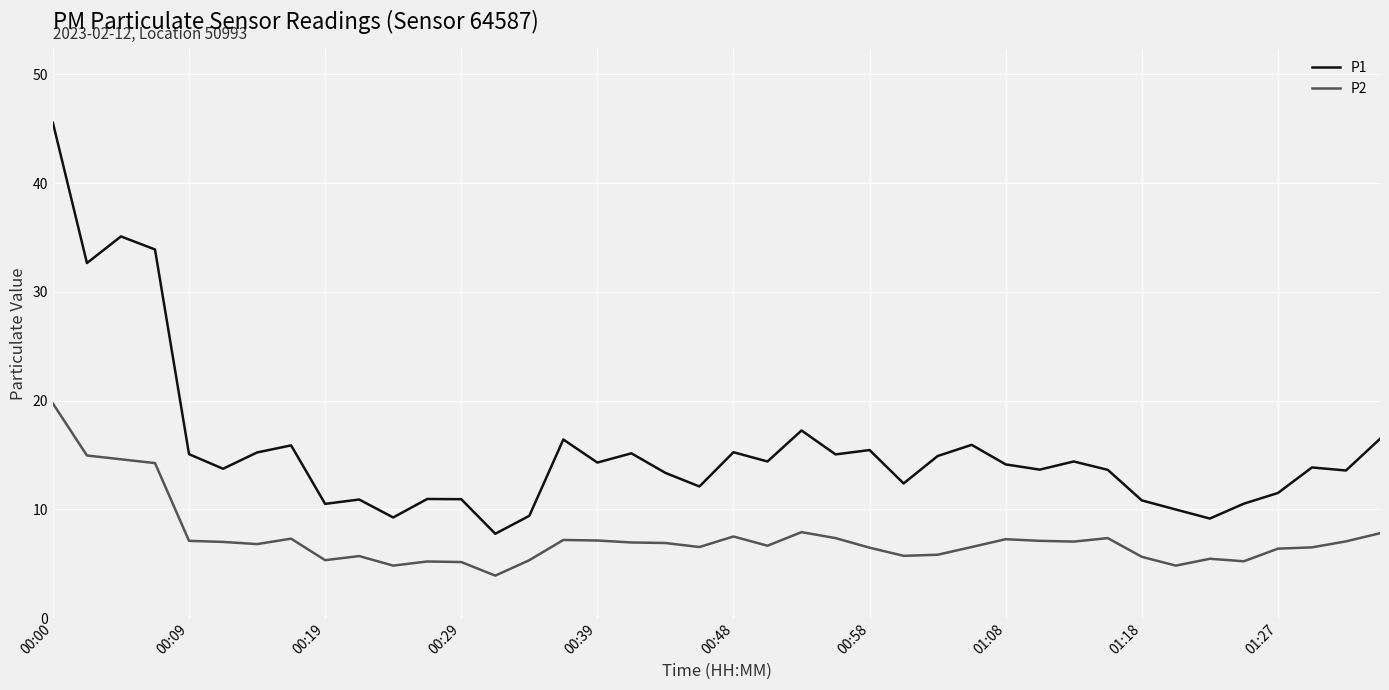

What is the average value of the P1 series?

15.5